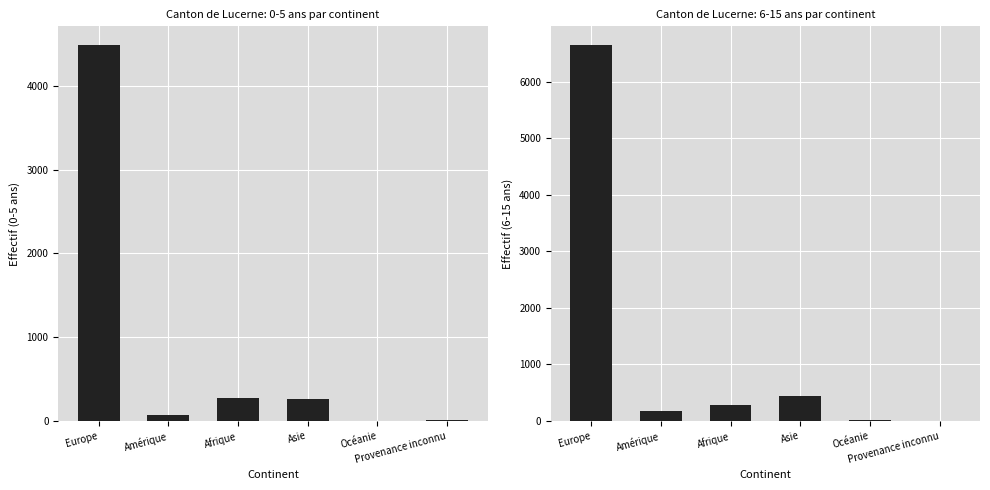

Read the 6-15 ans Total value at Asie, to the nearest 50.

450